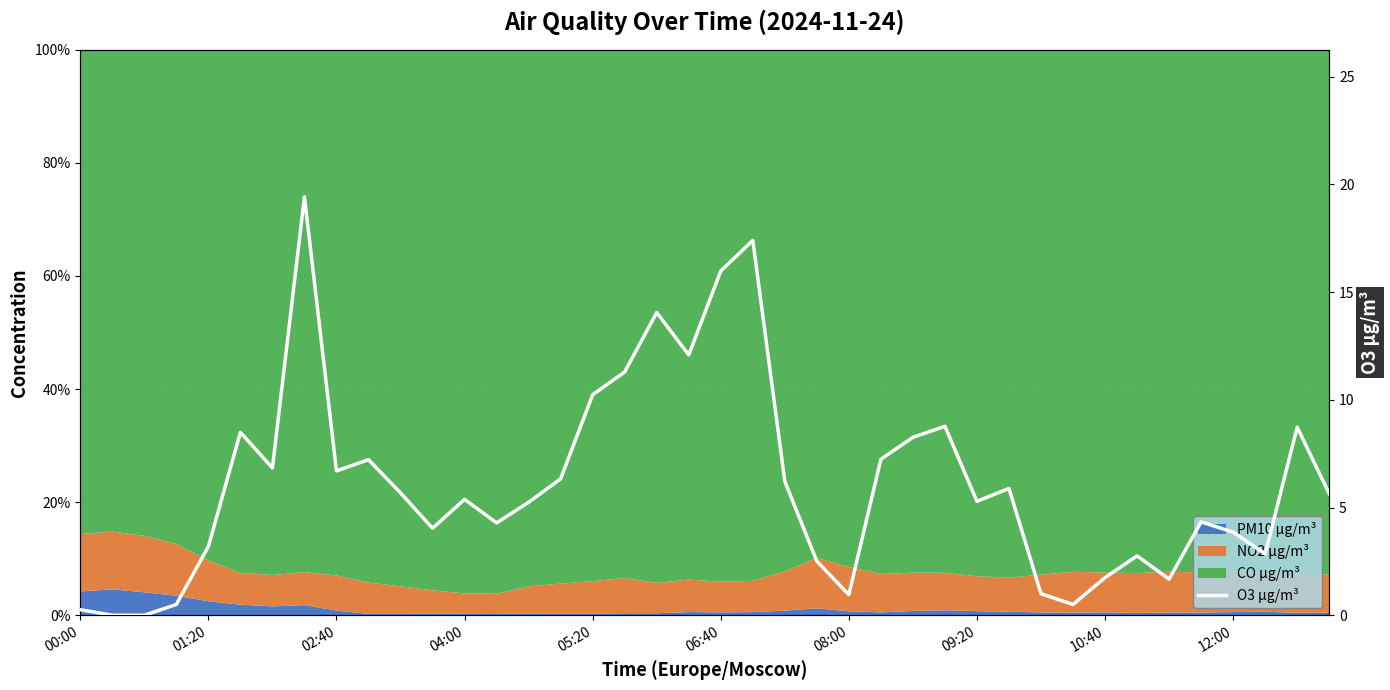

What is the sum of the values at 15 and 10:40?

13.0